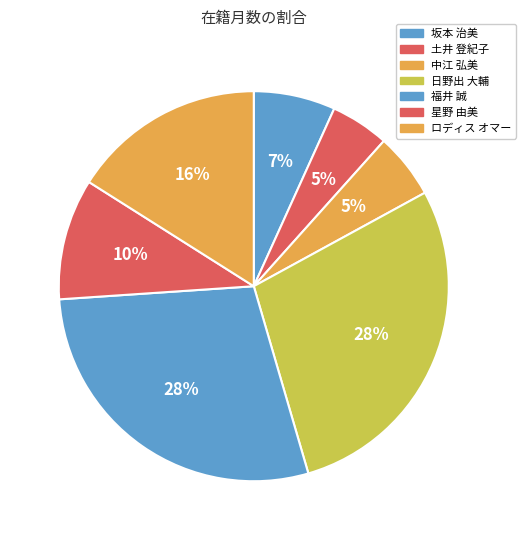

Is the sum of 土井 登紀子 and ロディス オマー greater than half?

No